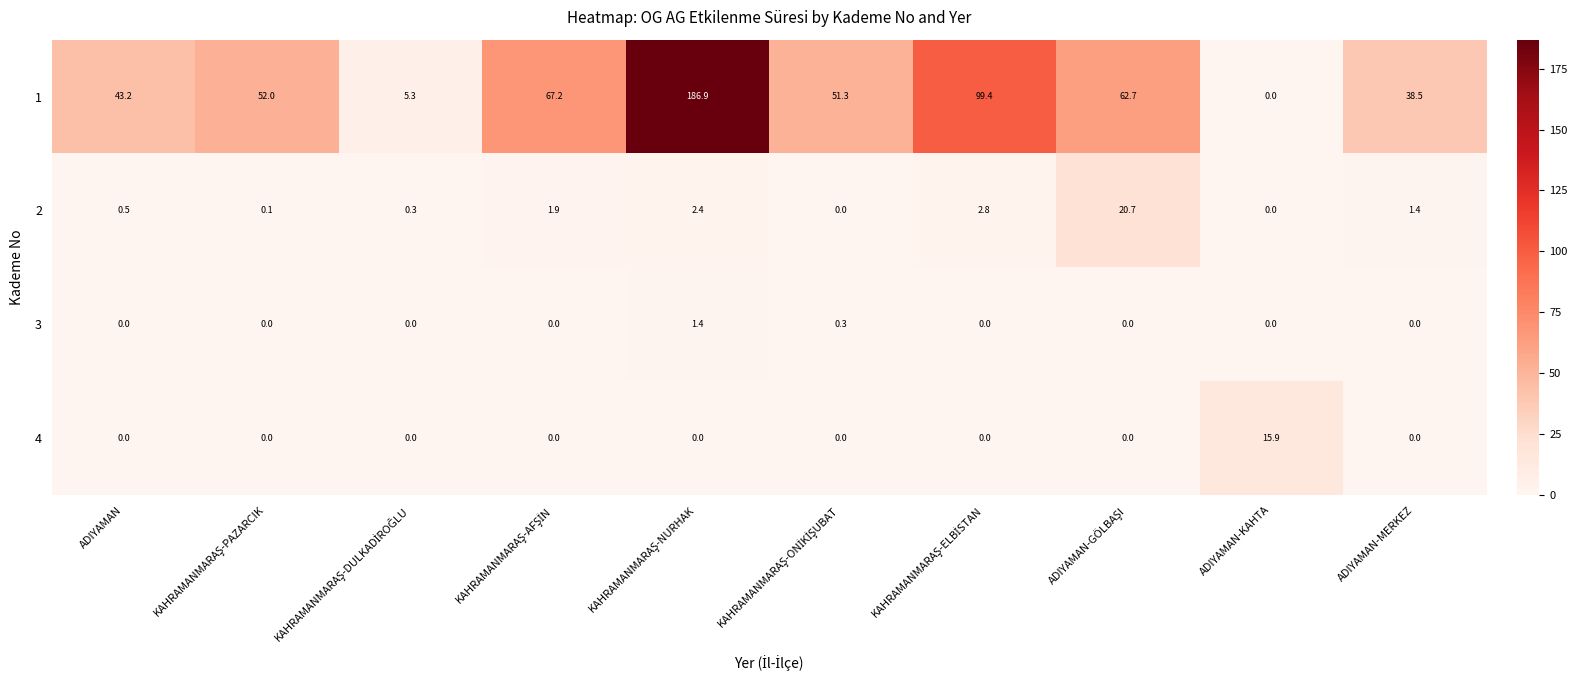

True or false: 2 has a value of 1.4 at ADIYAMAN-MERKEZ.

True